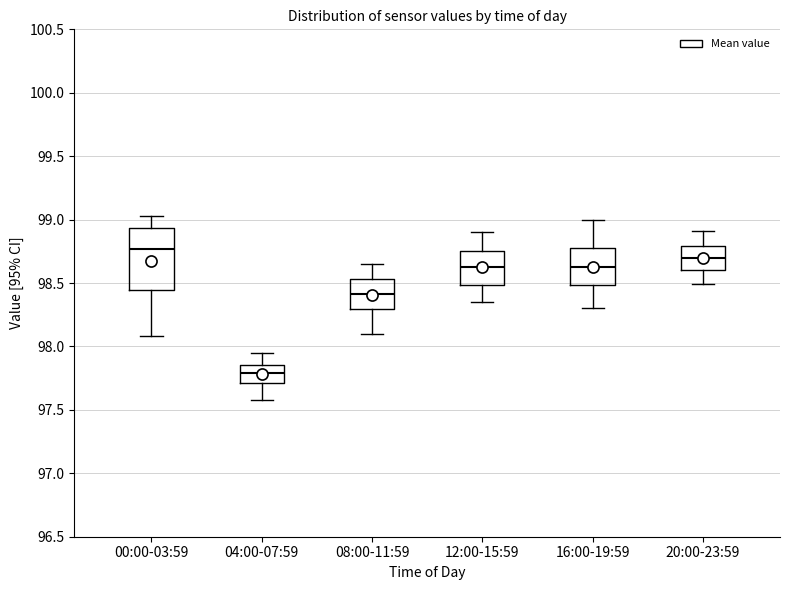

Reading left to right, transcribe this box plot: for each box, give where its median line is, the range the box spans, and where its two whiskers end, as read against the y-axis. The values are not printed on the chart, so give them approximately, as read against the axis.

00:00-03:59: median 98.75, box 98.45 to 98.95, whiskers 98.10 to 99.05
04:00-07:59: median 97.80, box 97.70 to 97.85, whiskers 97.60 to 97.95
08:00-11:59: median 98.40, box 98.30 to 98.55, whiskers 98.10 to 98.65
12:00-15:59: median 98.65, box 98.50 to 98.75, whiskers 98.35 to 98.90
16:00-19:59: median 98.65, box 98.50 to 98.80, whiskers 98.30 to 99.00
20:00-23:59: median 98.70, box 98.60 to 98.80, whiskers 98.50 to 98.90